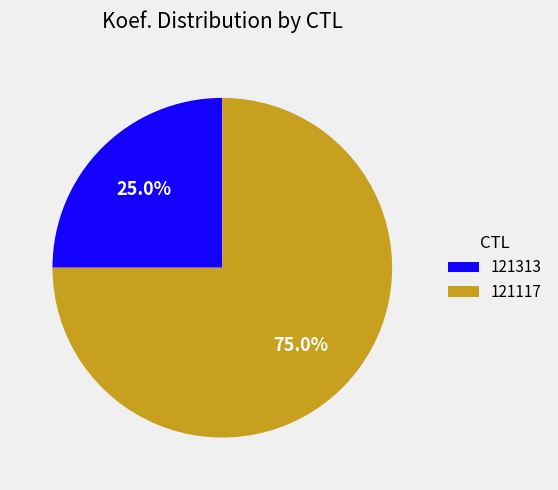

Rank the categories by value from highest to lowest.

121117, 121313